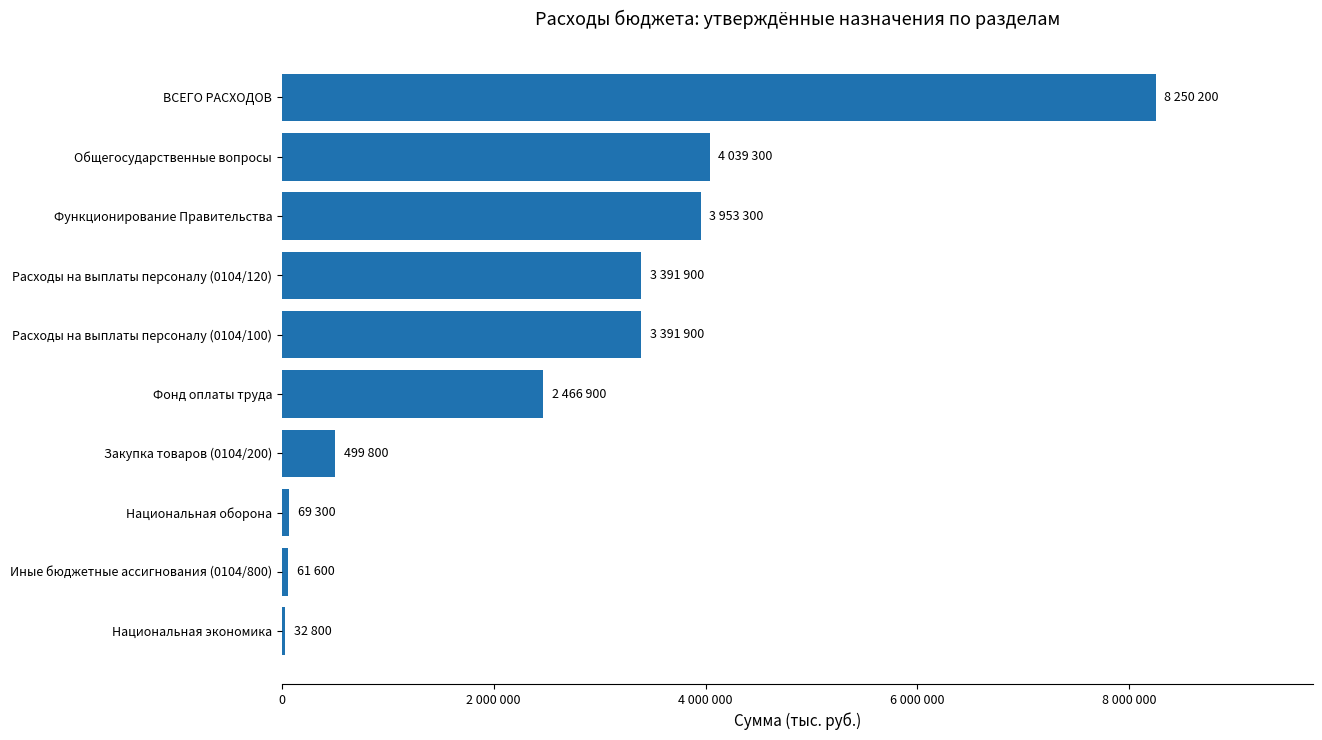

How many bars are there in total?

10